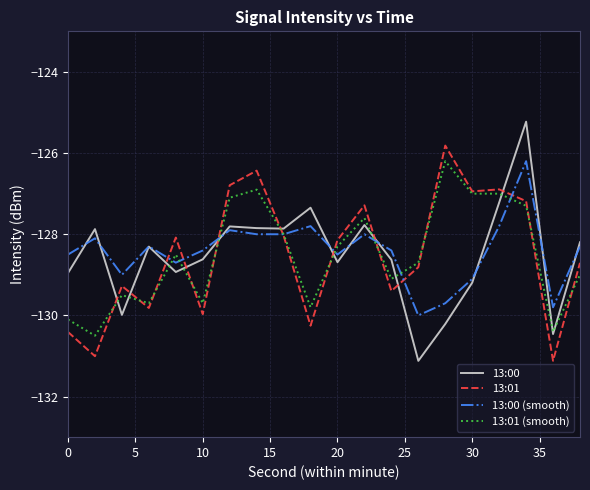

What is the smallest value displayed?

-131.1